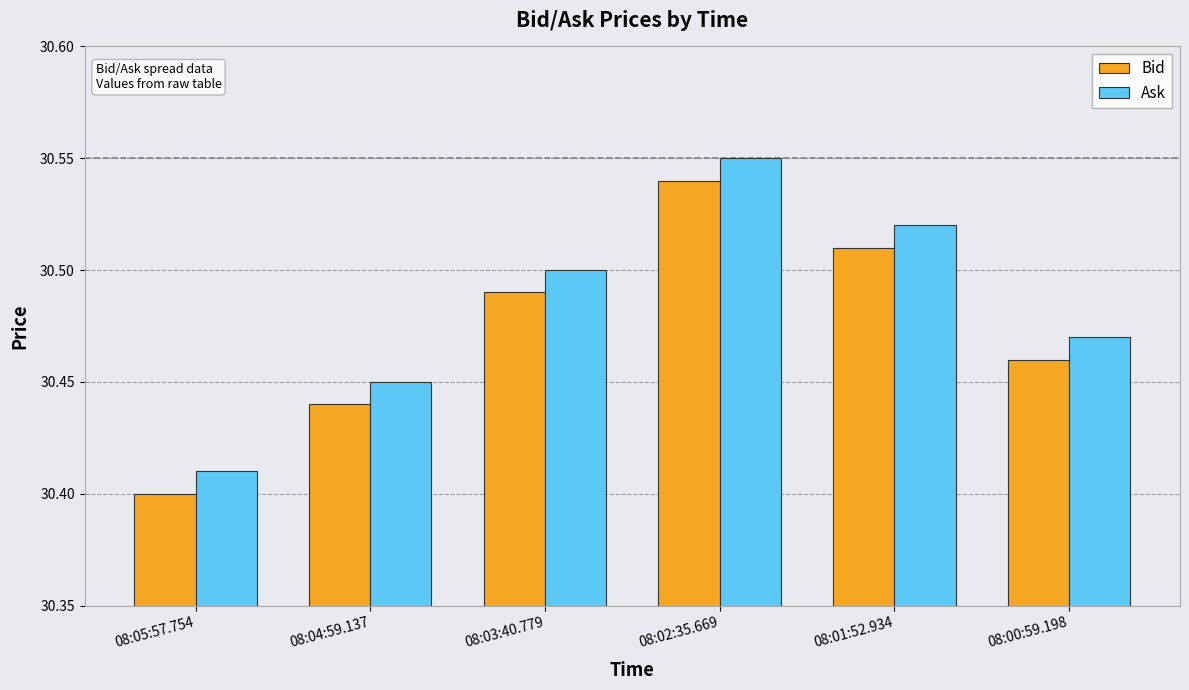

List the labels in order of Ask value, largest first.

08:02:35.669, 08:01:52.934, 08:03:40.779, 08:00:59.198, 08:04:59.137, 08:05:57.754